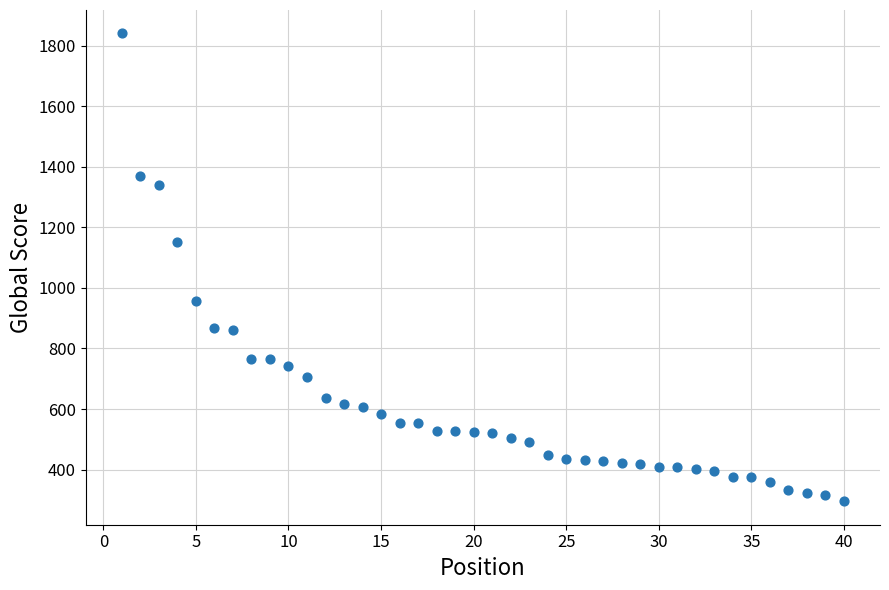

What Y value in the scatter plot is closest to 1068?

1153